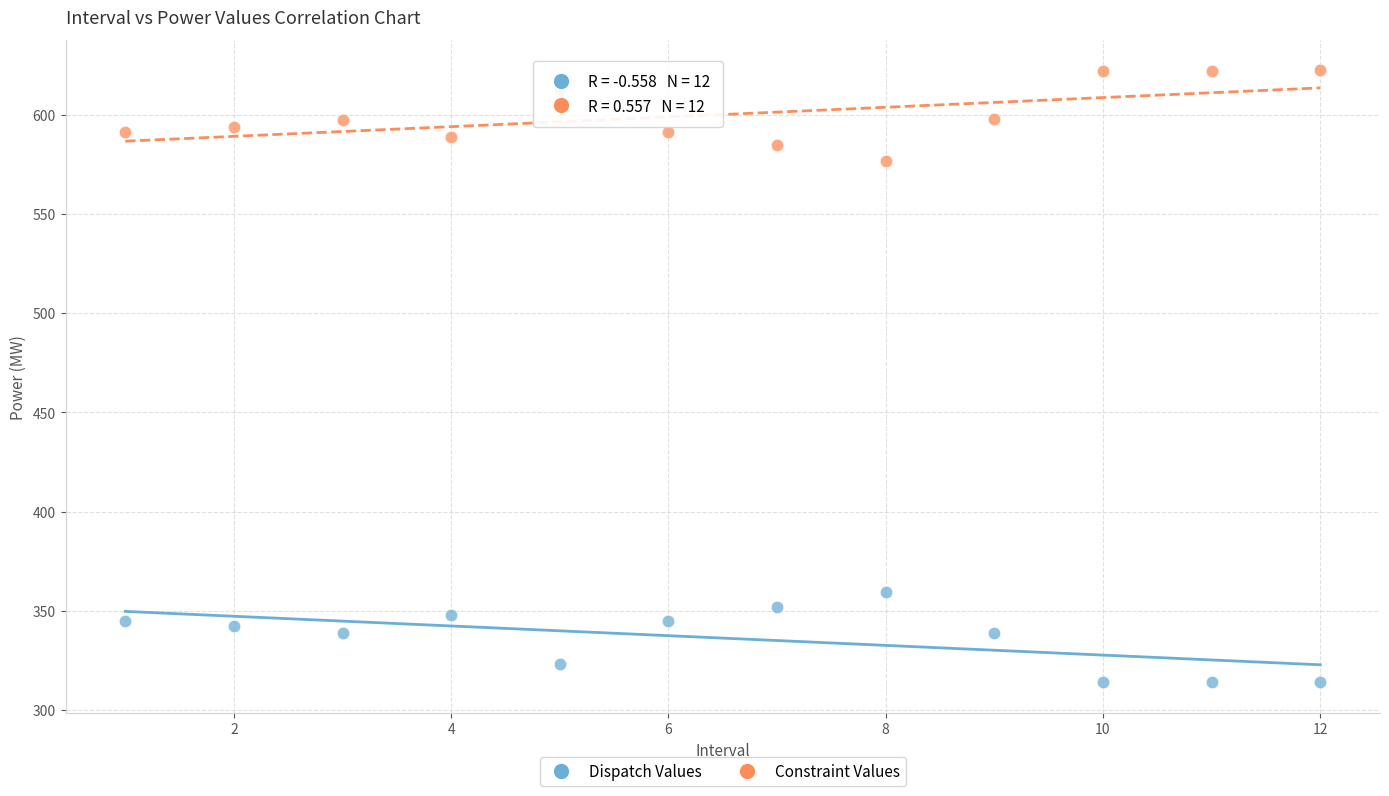

Which series reaches the minimum Y coordinate?

Dispatch Values